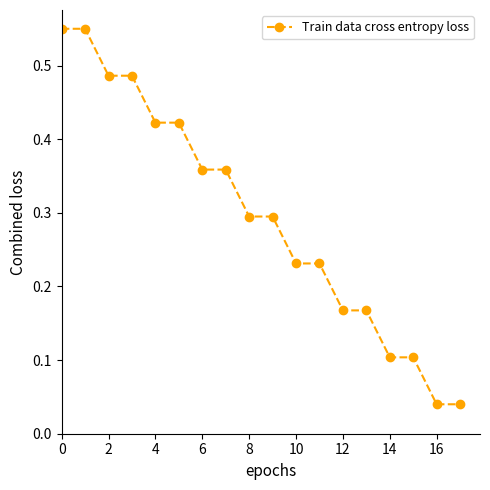

What is the value of the 9th point from the left?

0.3